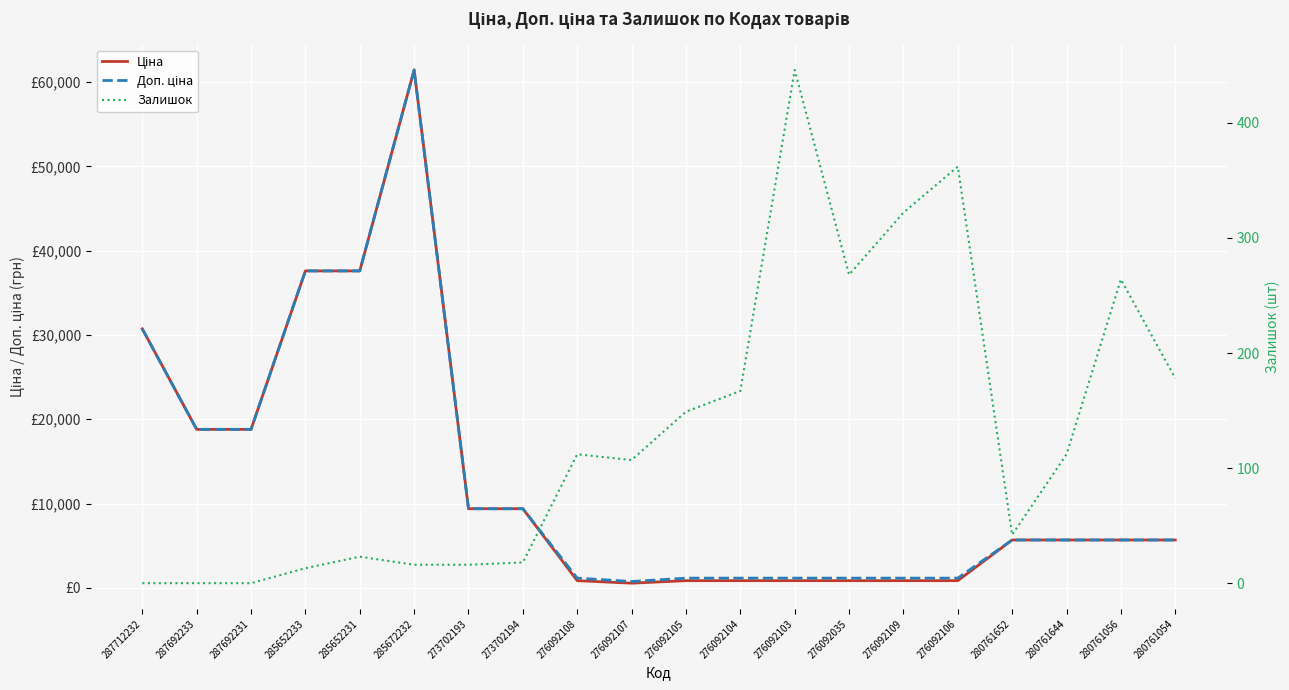

How many interior local valleys does the Доп. ціна series have?

1